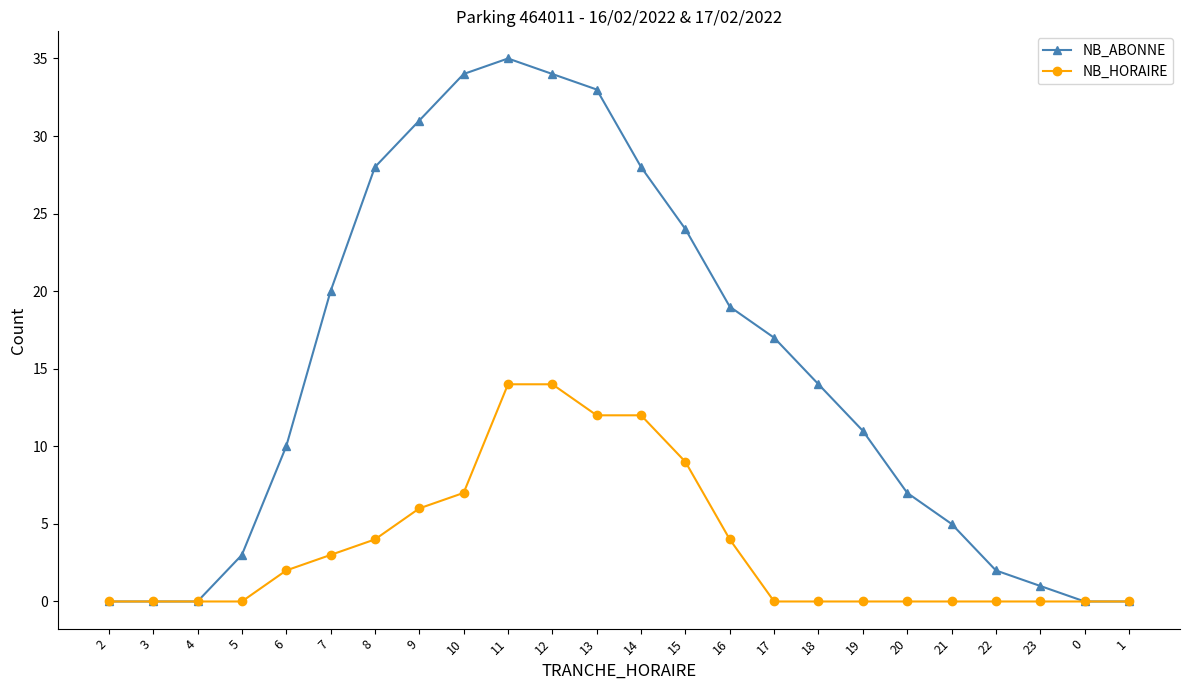

Is it true that NB_ABONNE equals 34 at 12?

True